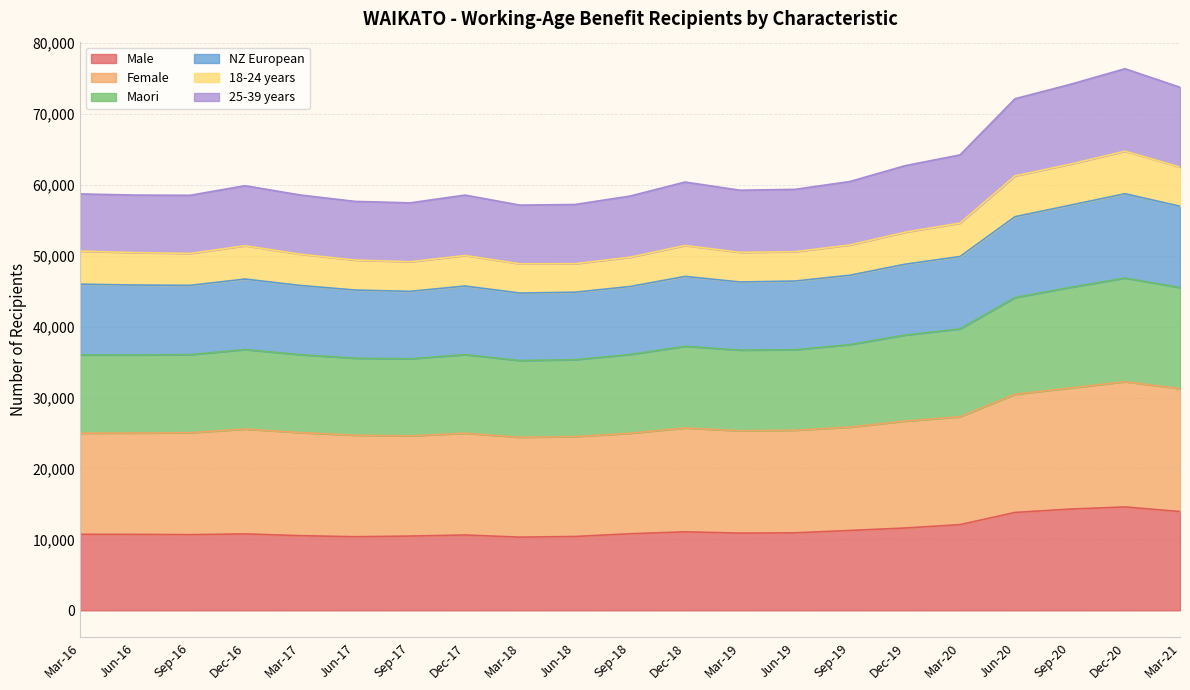

True or false: Female and NZ European cross at least once.

False